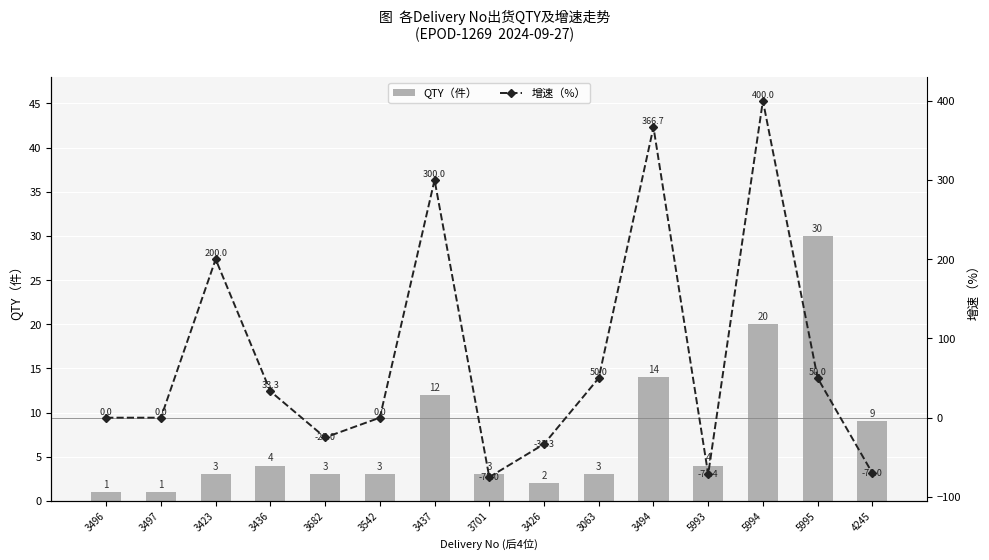

The value of 增速（%） at 3497 is 0.0. True or false?

True